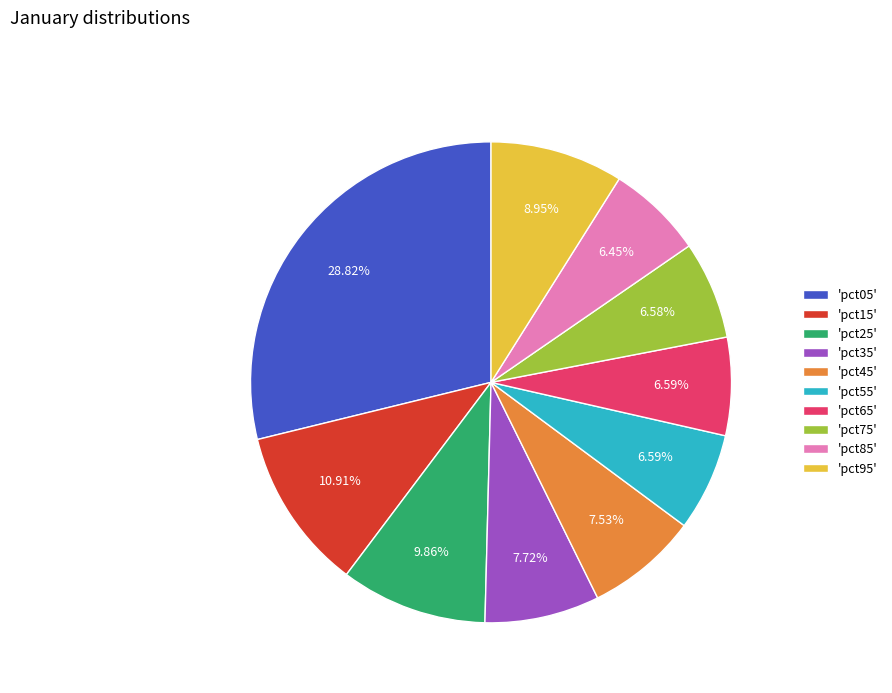

Between 'pct15' and 'pct05', which is larger?

'pct05'